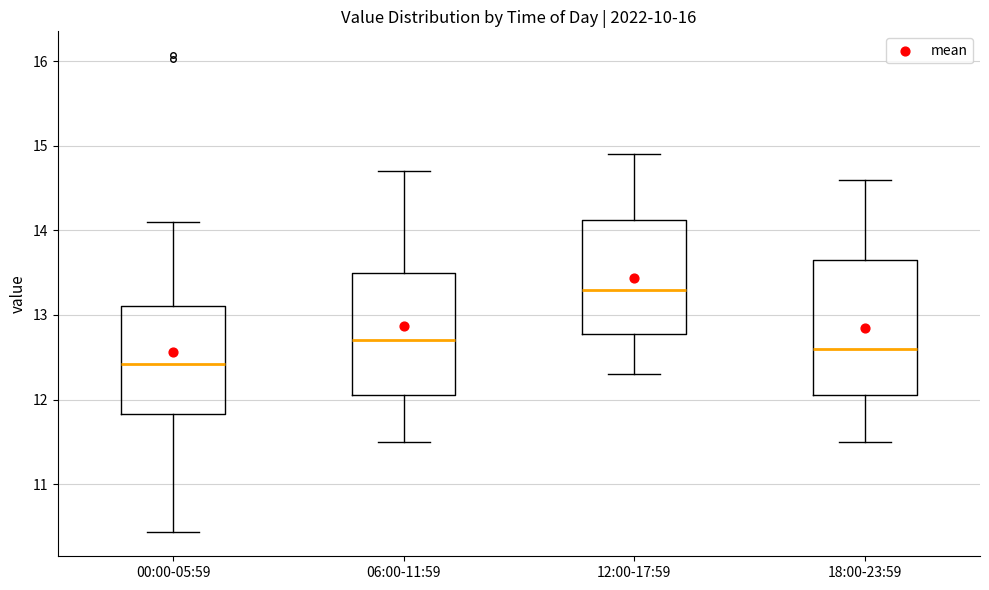

Reading left to right, transcribe this box plot: for each box, give where its median line is, the range the box spans, and where its two whiskers end, as read against the y-axis. The values are not printed on the chart, so give them approximately, as read against the axis.

00:00-05:59: median 12.4, box 11.8 to 13.1, whiskers 10.4 to 14.1
06:00-11:59: median 12.7, box 12.1 to 13.5, whiskers 11.5 to 14.7
12:00-17:59: median 13.3, box 12.8 to 14.1, whiskers 12.3 to 14.9
18:00-23:59: median 12.6, box 12.1 to 13.7, whiskers 11.5 to 14.6